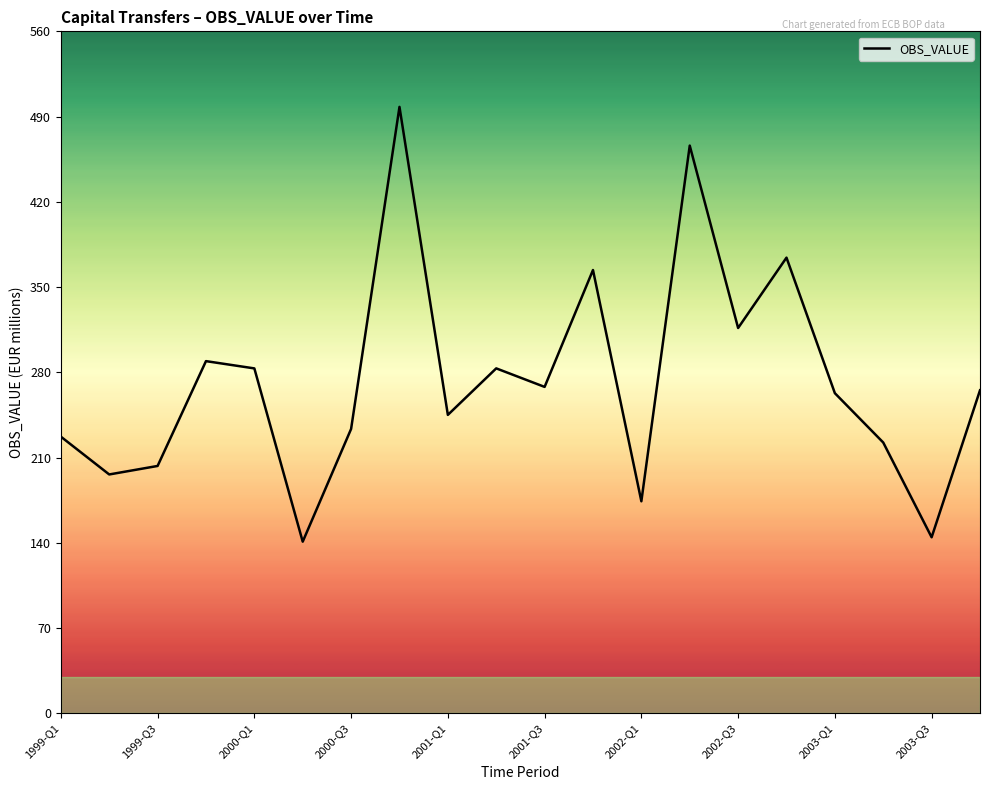

How many lines are shown in the chart?

1